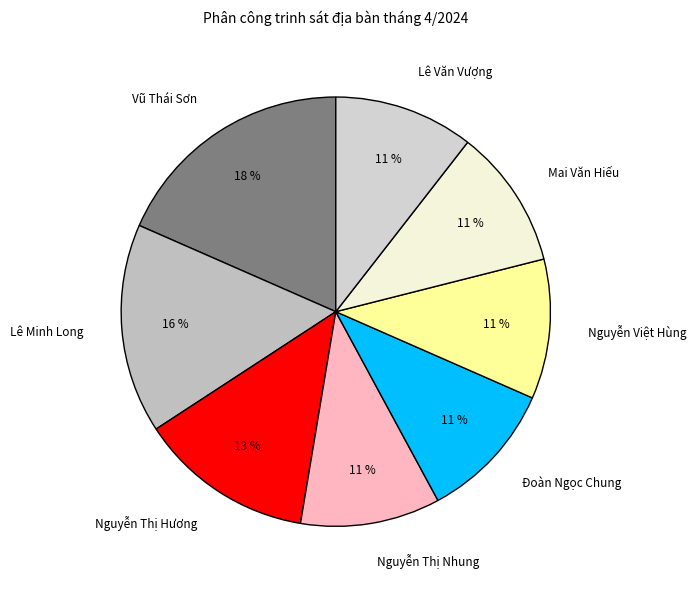

Is the sum of Nguyễn Thị Nhung and Đoàn Ngọc Chung greater than half?

No